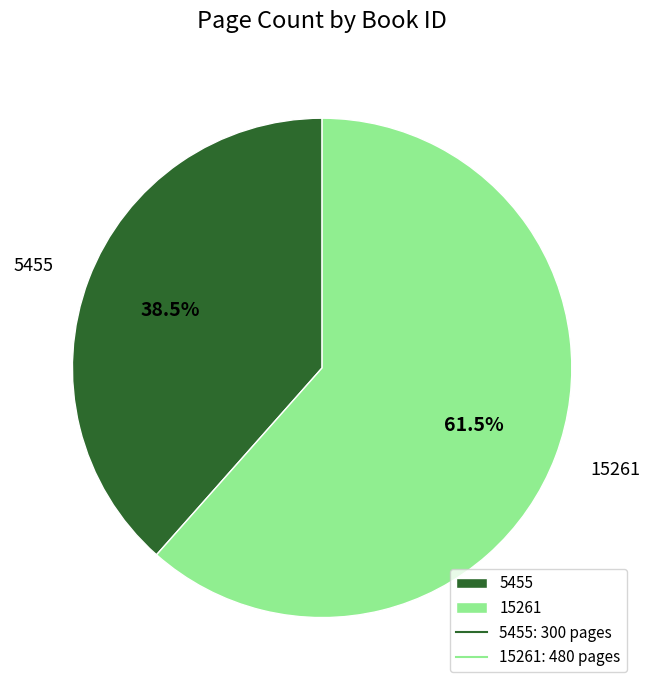

Which category has the biggest portion of the pie?

15261